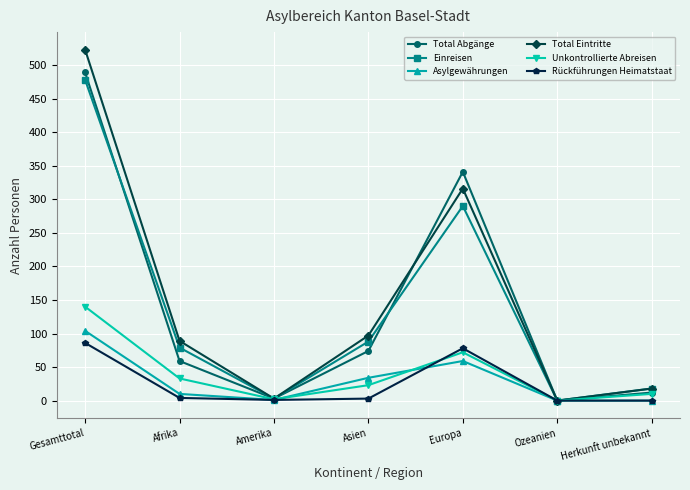

Where is Total Eintritte nearest to the value 261?

Europa